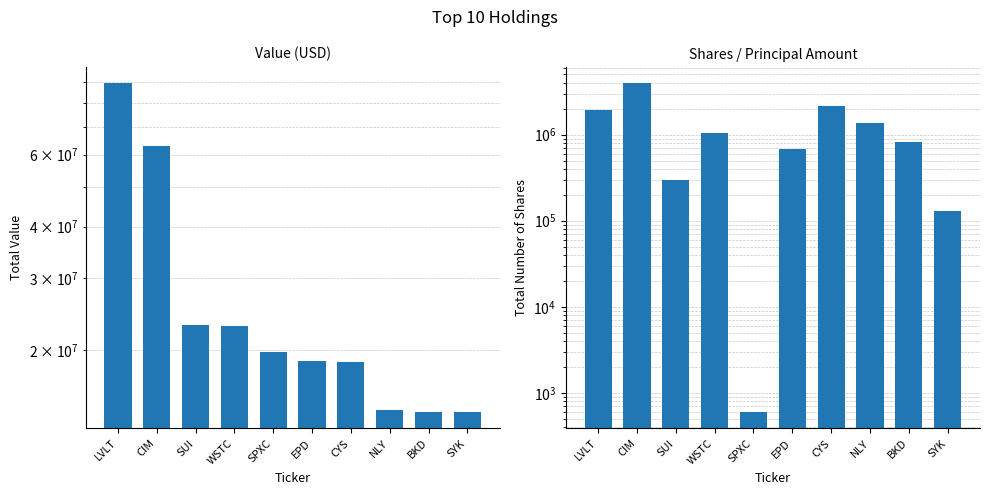

The value of Value at CYS is 18657000. True or false?

True